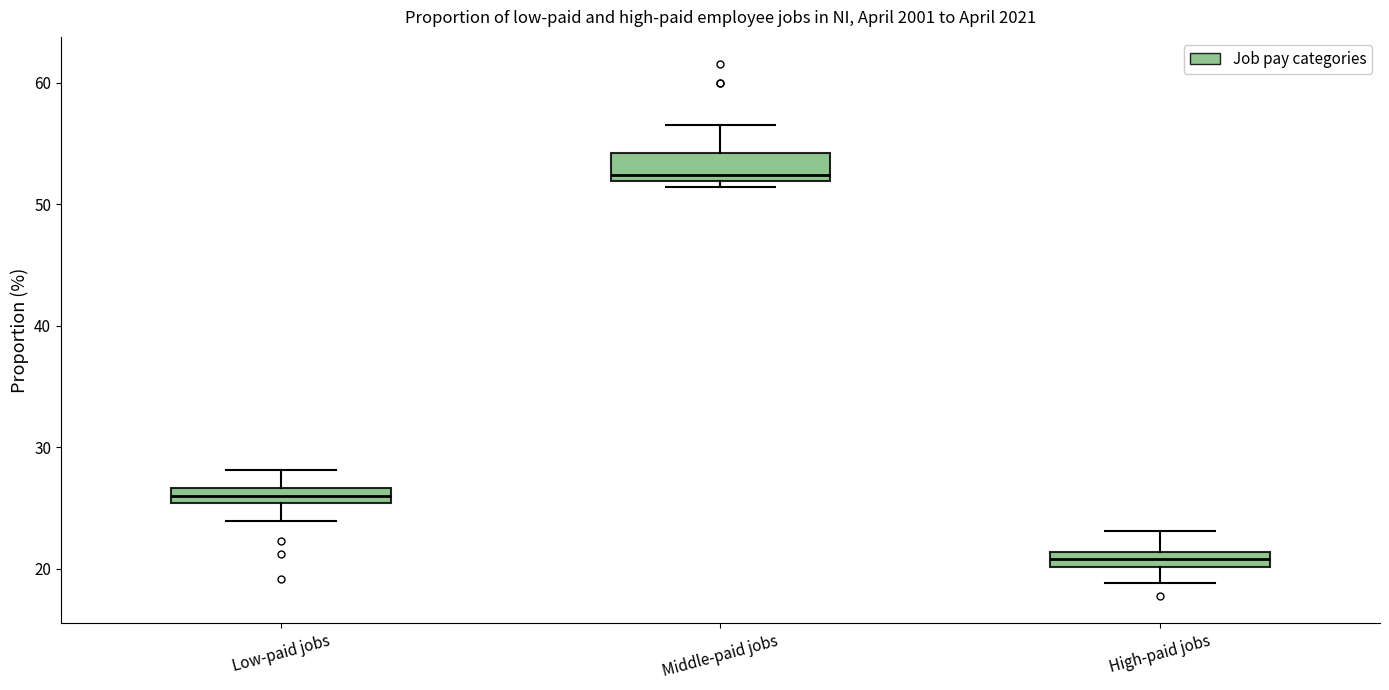

Where is the upper edge of the box for Middle-paid jobs on the y-axis? The values are not printed on the chart, so give them approximately, as read against the axis.

54